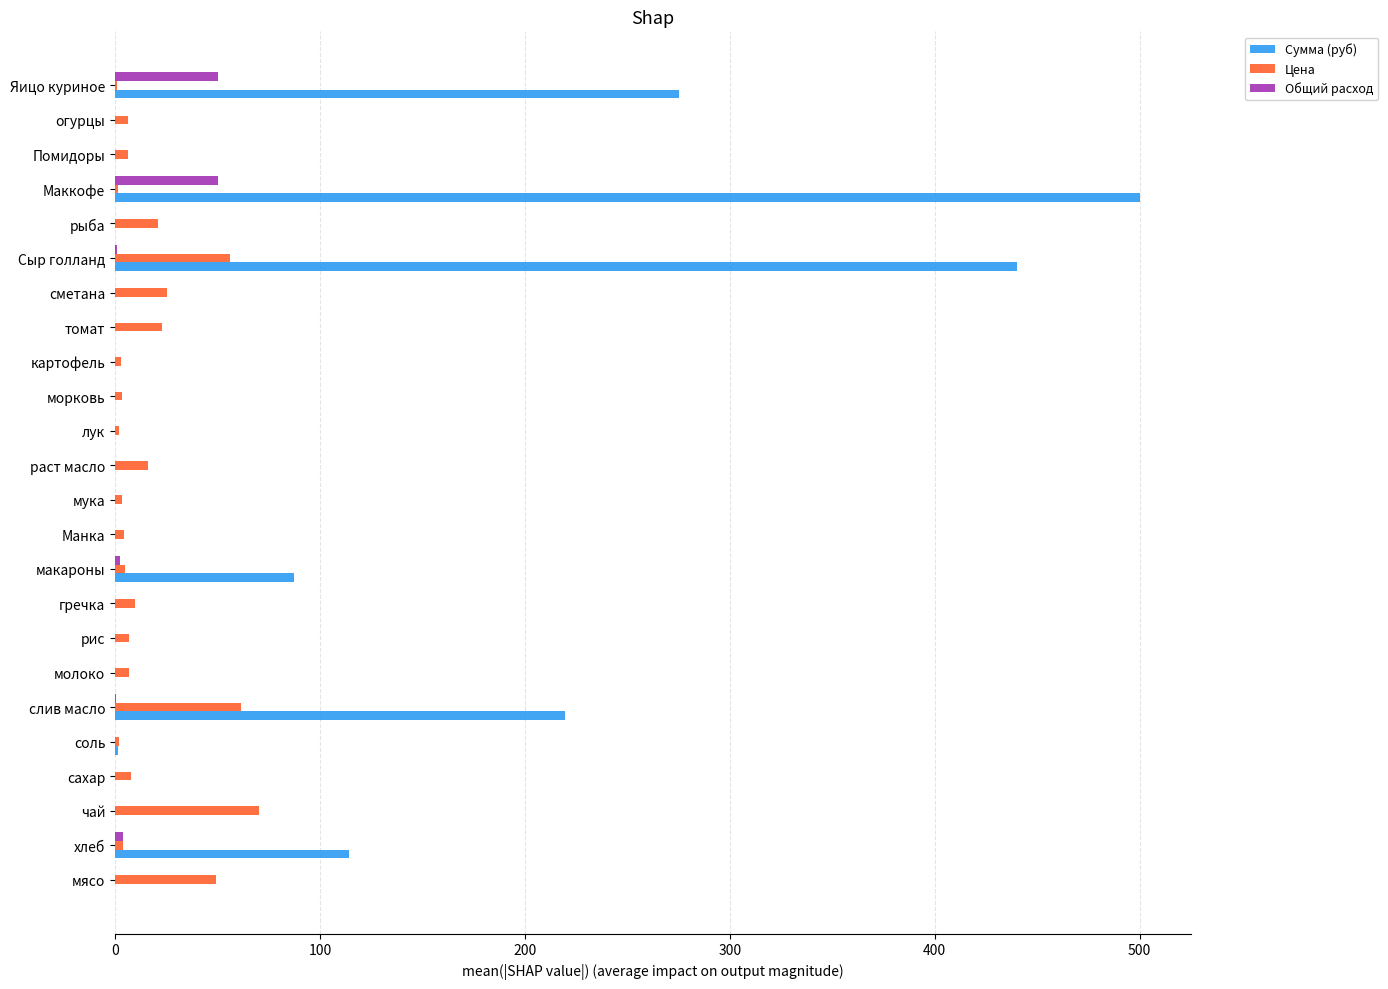

At which category is the sum across all series the highest?

Маккофе